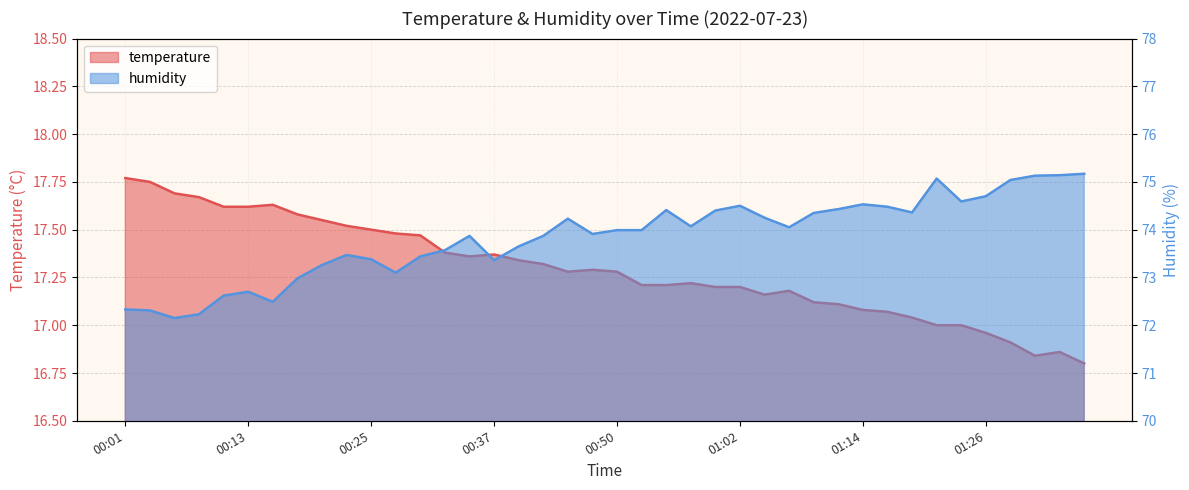

The temperature series shows 6.0 at 00:50. True or false?

False